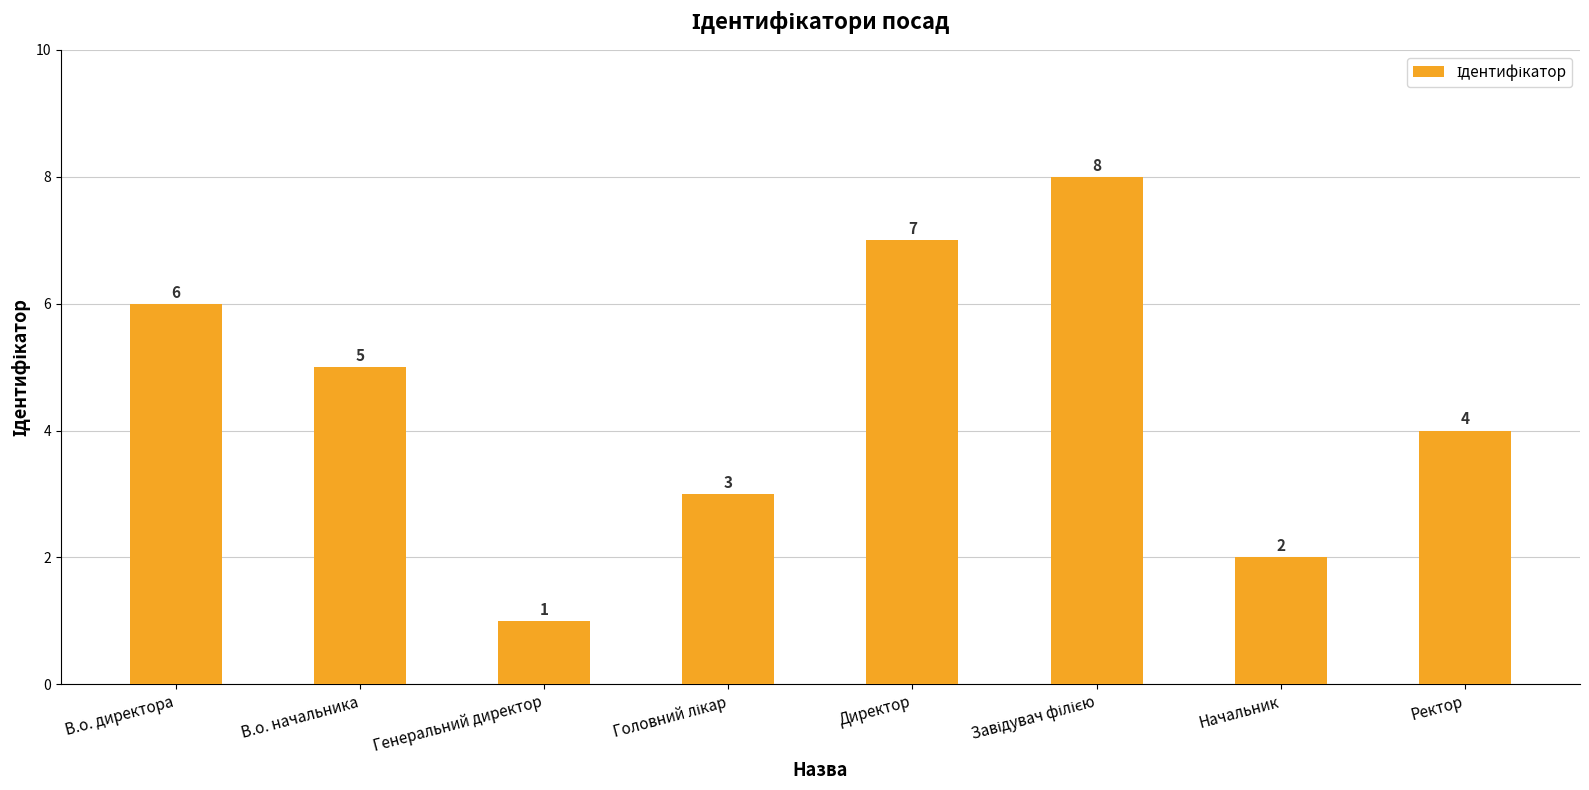

Does the chart contain any negative values?

No